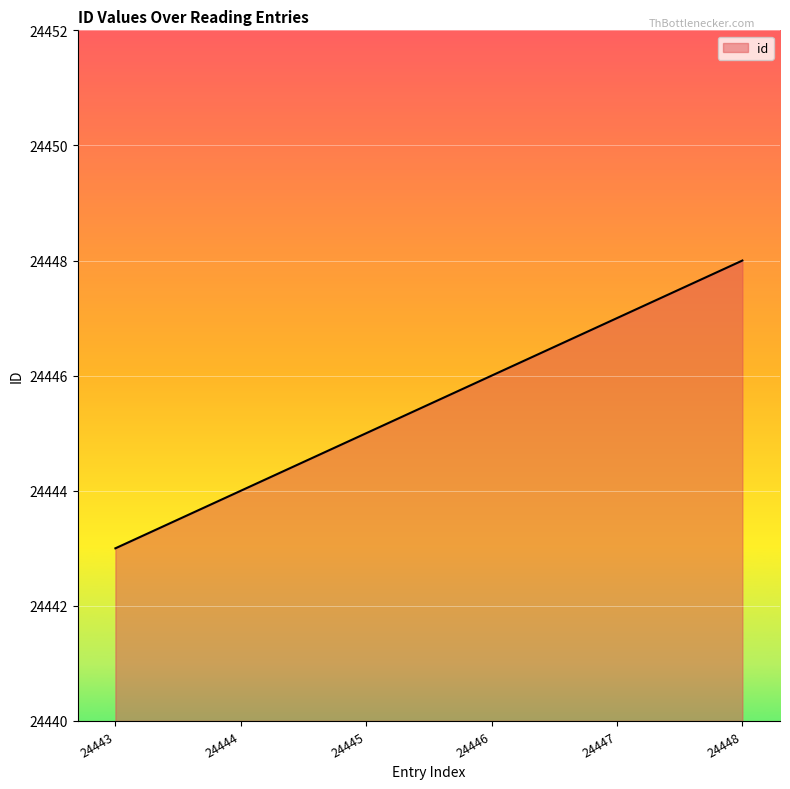

Count the number of categories in the chart.

6